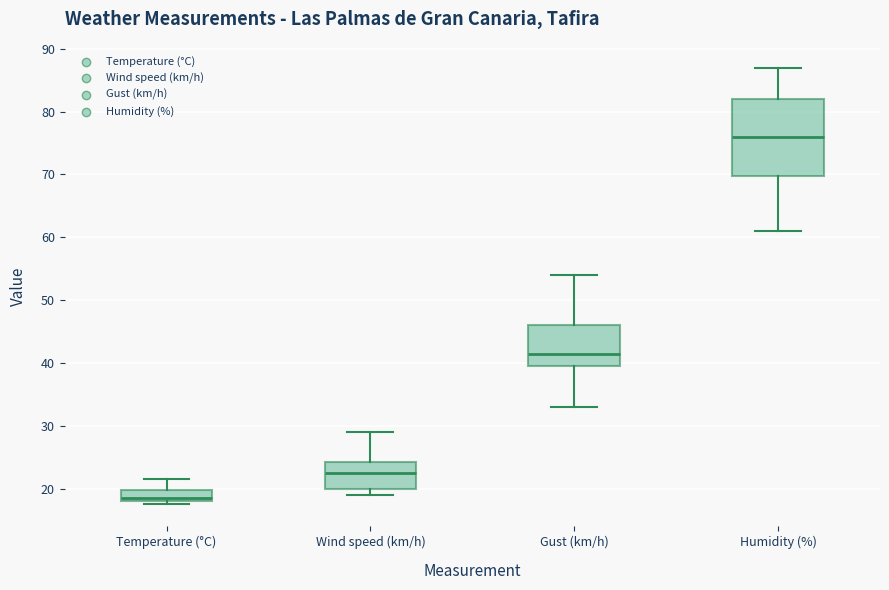

Reading left to right, read every box against the y-axis: the position of its median line, the range the box covers, and the ends of its whiskers. The values are not printed on the chart, so give them approximately, as read against the axis.

Temperature (°C): median 18 (just above the box's lower edge), box 18 to 20, whiskers 18 (just below the box's lower edge) to 22
Wind speed (km/h): median 23, box 20 to 24, whiskers 19 to 29
Gust (km/h): median 42, box 40 to 46, whiskers 33 to 54
Humidity (%): median 76, box 70 to 82, whiskers 61 to 87